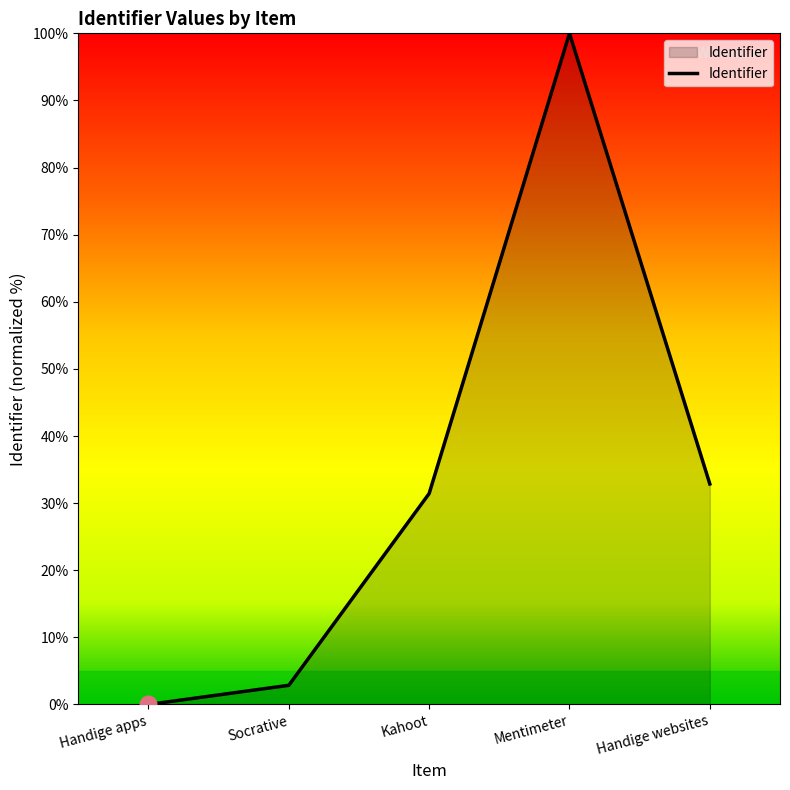

What position from the right is Mentimeter?

2